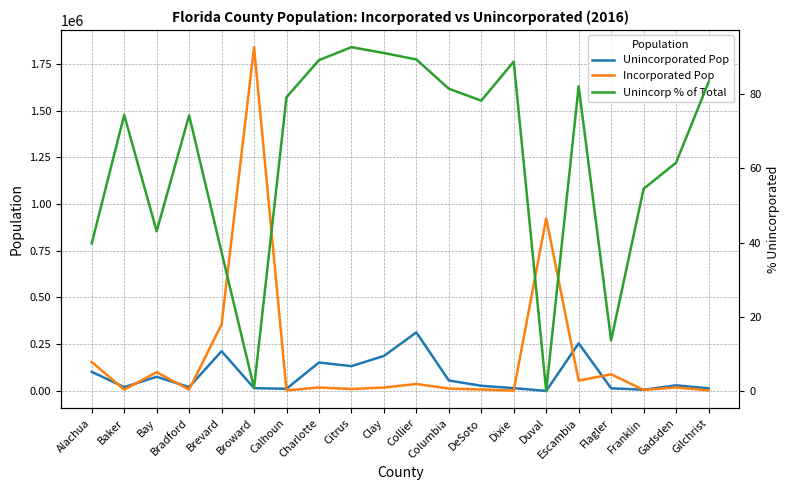

List the series in order of their peak value, lowest first.

Unincorp % of Total, Unincorporated Pop, Incorporated Pop